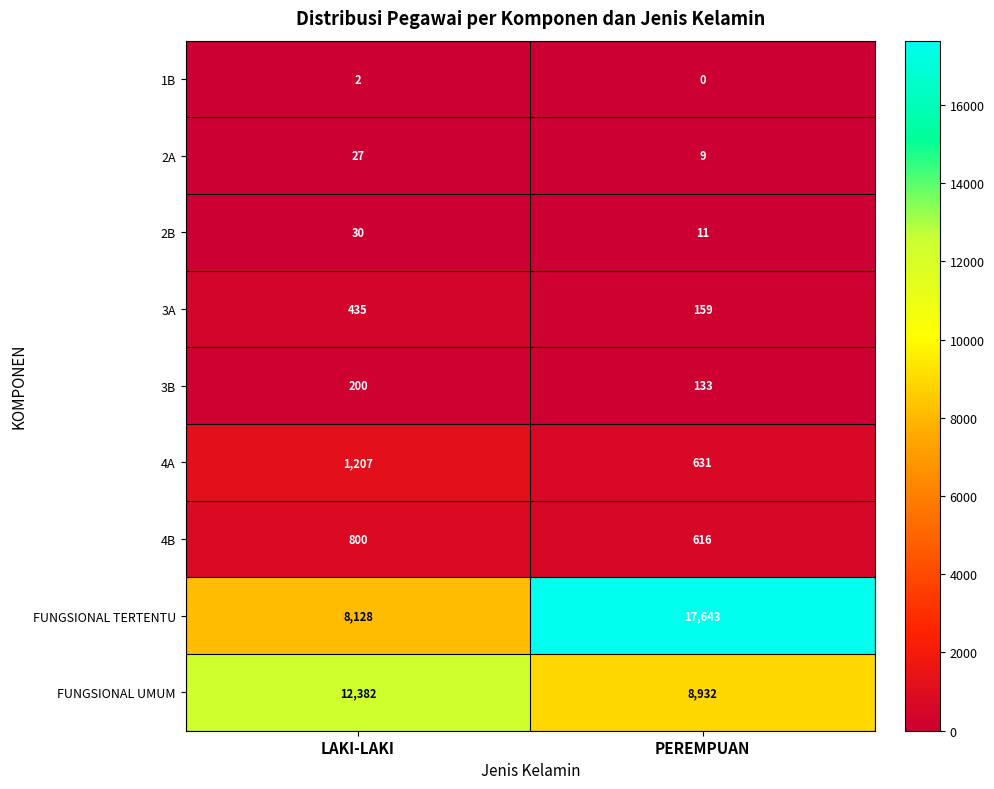

Count the number of data series in this chart.

9